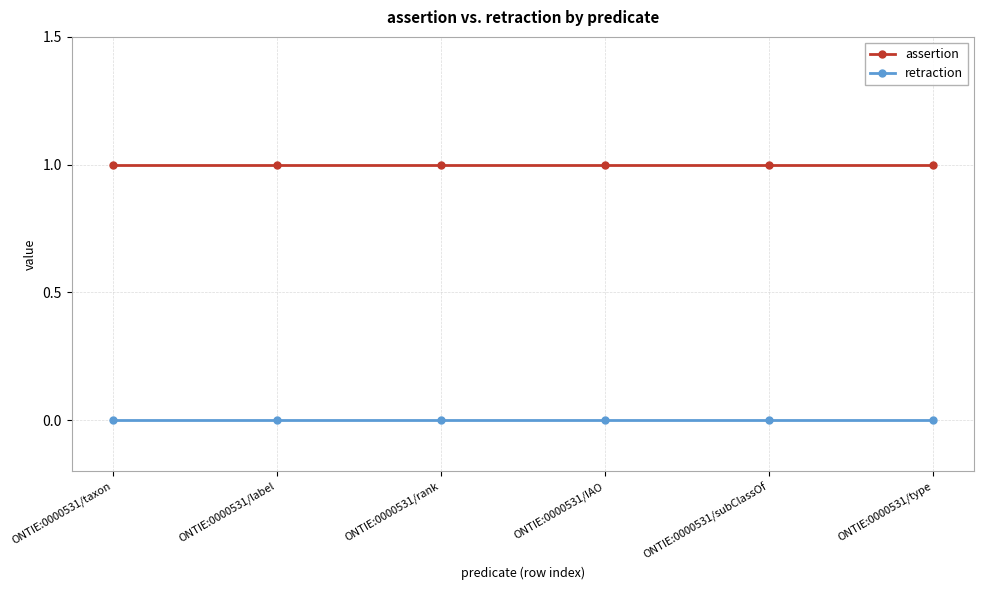

What position from the right is ONTIE:0000531/IAO?

3